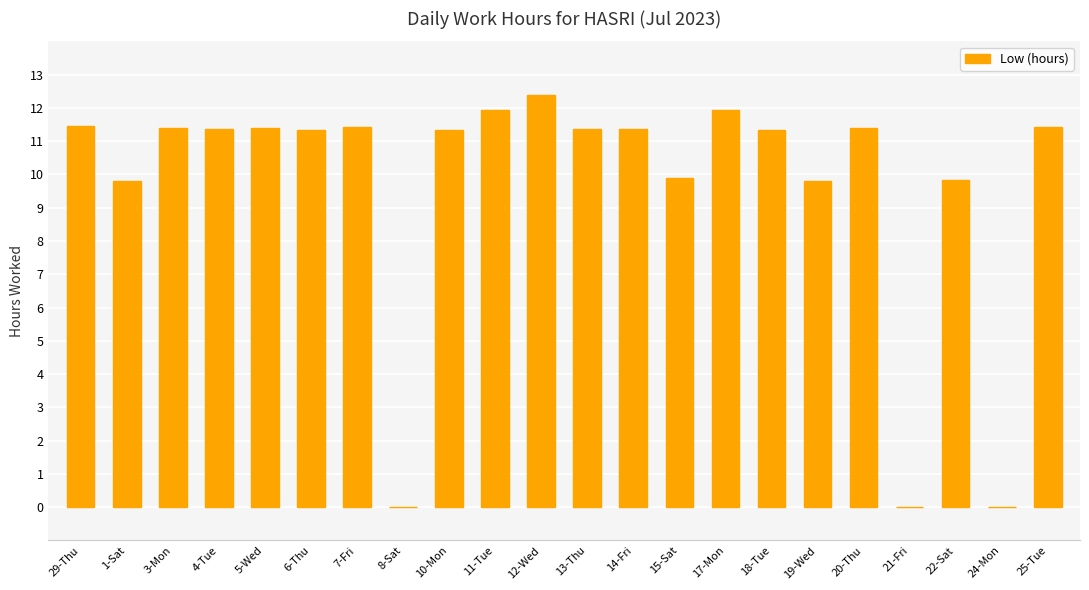

What is the sum of the values at 4-Tue and 20-Thu?

22.8